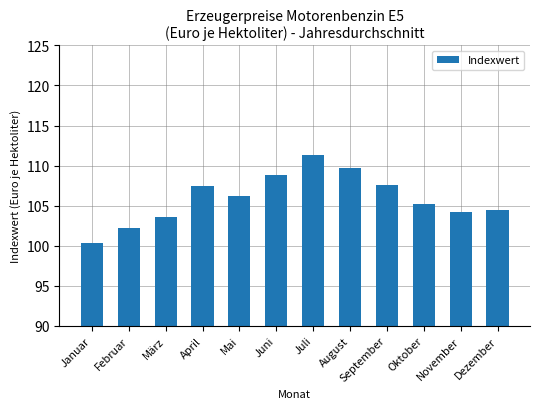

What position from the left is März?

3